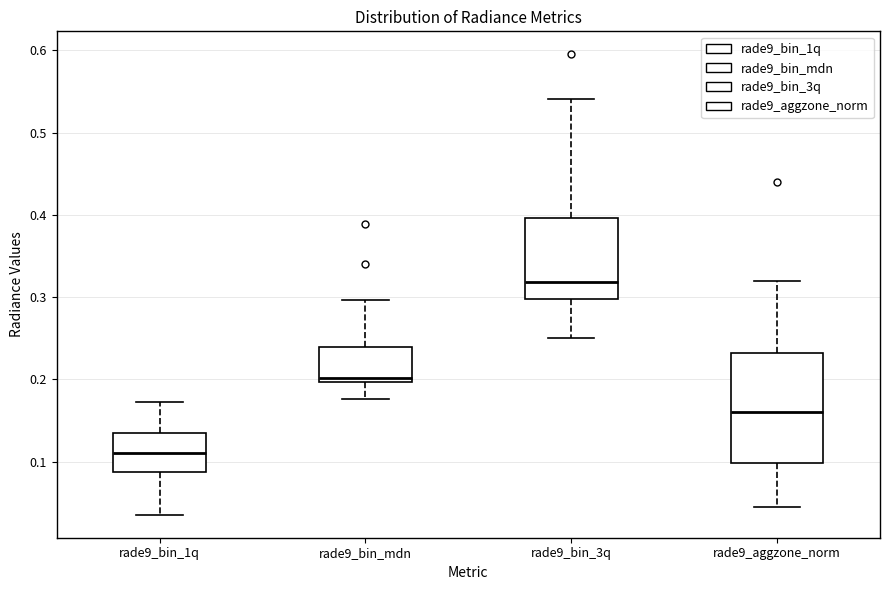

Which box's median line is the lowest?

rade9_bin_1q